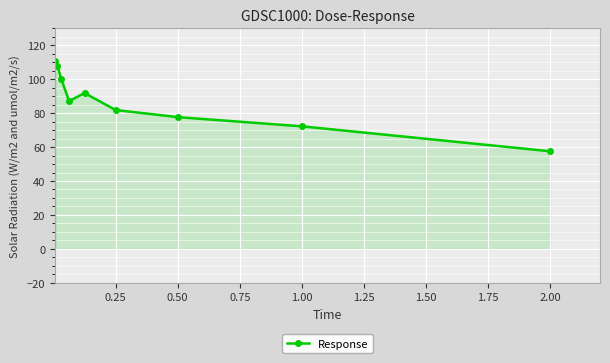

True or false: the data has more than 0 interior local peaks.

True